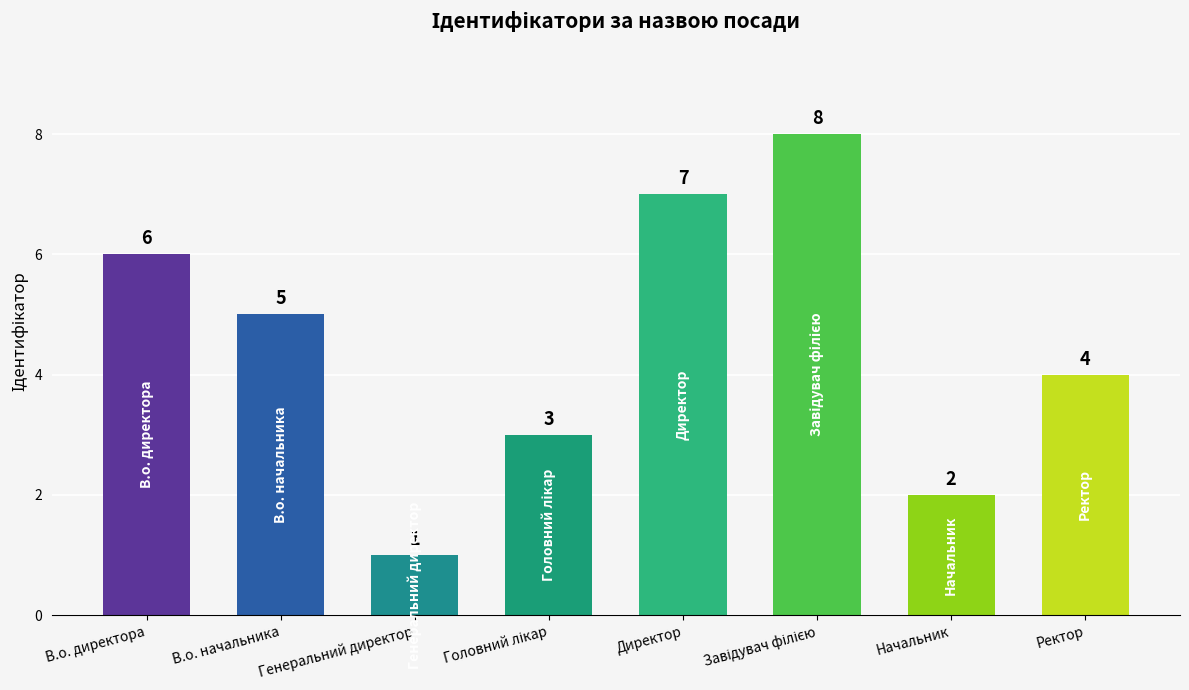

True or false: the data shows 6 at В.о. директора.

True